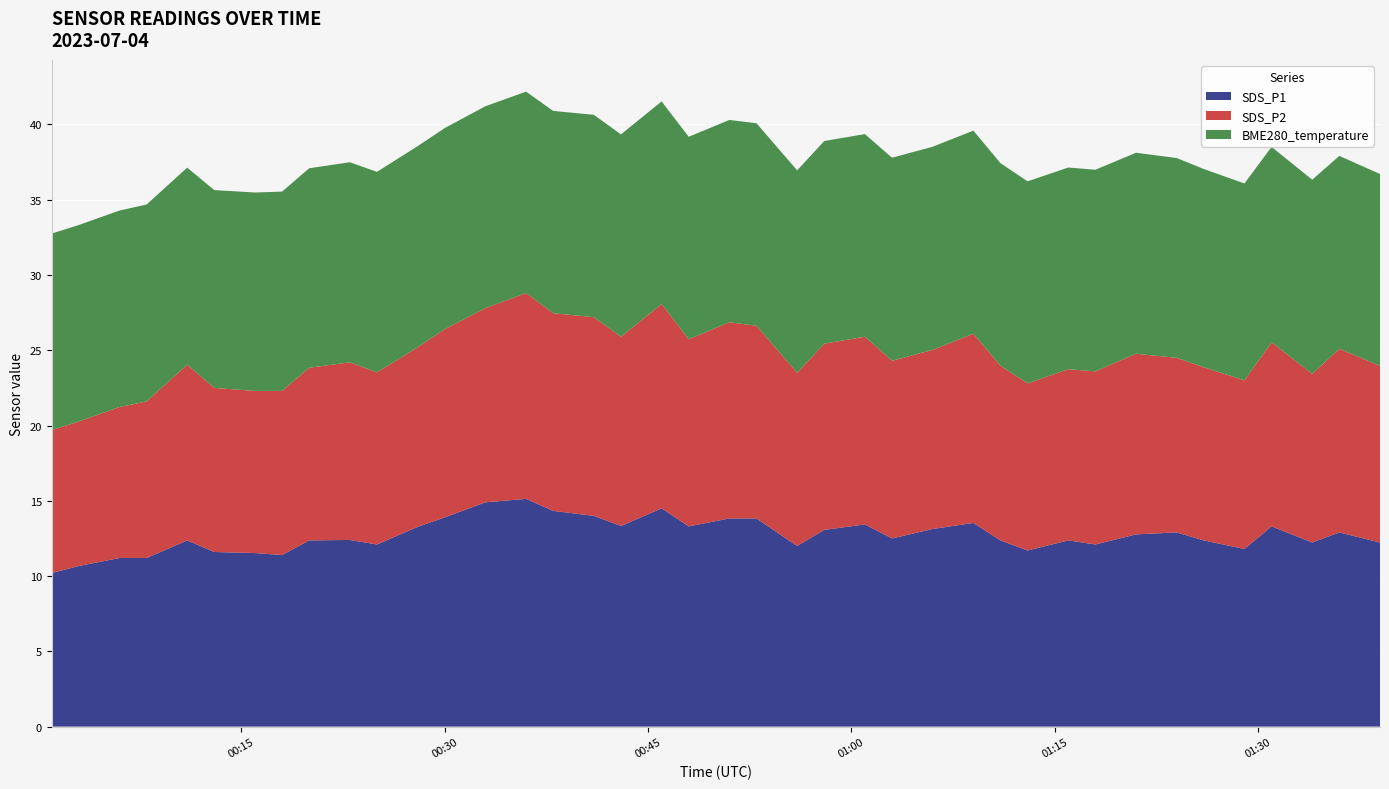

Reading right to left, extract all data points from this chart.

SDS_P1: 12.2	12.9	12.2	13.3	11.8	12.4	12.9	12.8	12.1	12.4	11.7	12.4	13.5	13.1	12.5	13.4	13.1	12.0	13.8	13.8	13.3	14.5	13.3	14.0	14.3	15.1	14.9	13.9	13.3	12.1	12.4	12.4	11.4	11.5	11.6	12.4	11.2	11.2	10.7	10.2
SDS_P2: 11.7	12.2	11.2	12.2	11.2	11.5	11.6	12.0	11.5	11.4	11.1	11.6	12.6	11.9	11.8	12.5	12.4	11.5	12.8	13.0	12.4	13.6	12.6	13.2	13.1	13.7	12.9	12.5	11.9	11.4	11.8	11.5	10.9	10.8	10.9	11.7	10.4	10.0	9.6	9.5
BME280_temperature: 12.8	12.8	12.9	13.0	13.1	13.2	13.3	13.3	13.4	13.4	13.4	13.5	13.5	13.5	13.5	13.5	13.5	13.4	13.4	13.4	13.4	13.5	13.4	13.4	13.4	13.4	13.4	13.4	13.4	13.3	13.3	13.2	13.2	13.2	13.1	13.1	13.1	13.1	13.1	13.1